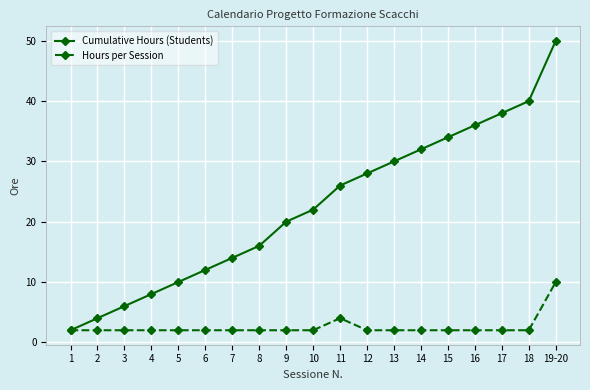

List the series in order of their overall mean, lowest first.

Hours per Session, Cumulative Hours (Students)